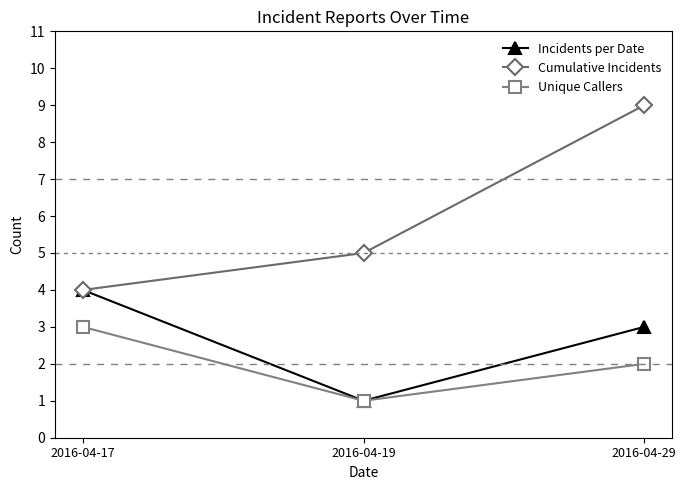

True or false: Incidents per Date has a value of 1 at 2016-04-19.

True